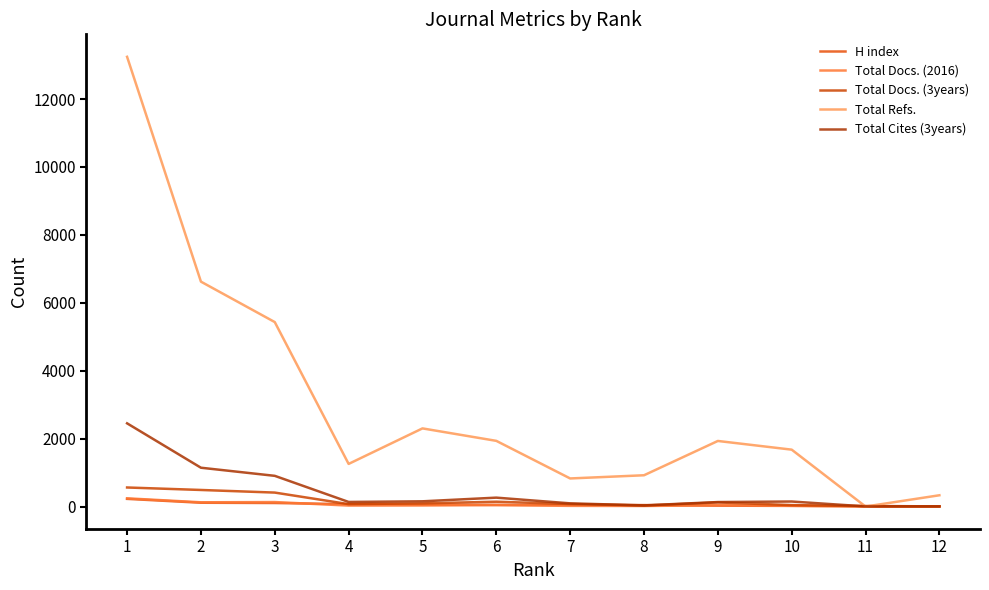

Does the chart have visible grid lines?

No